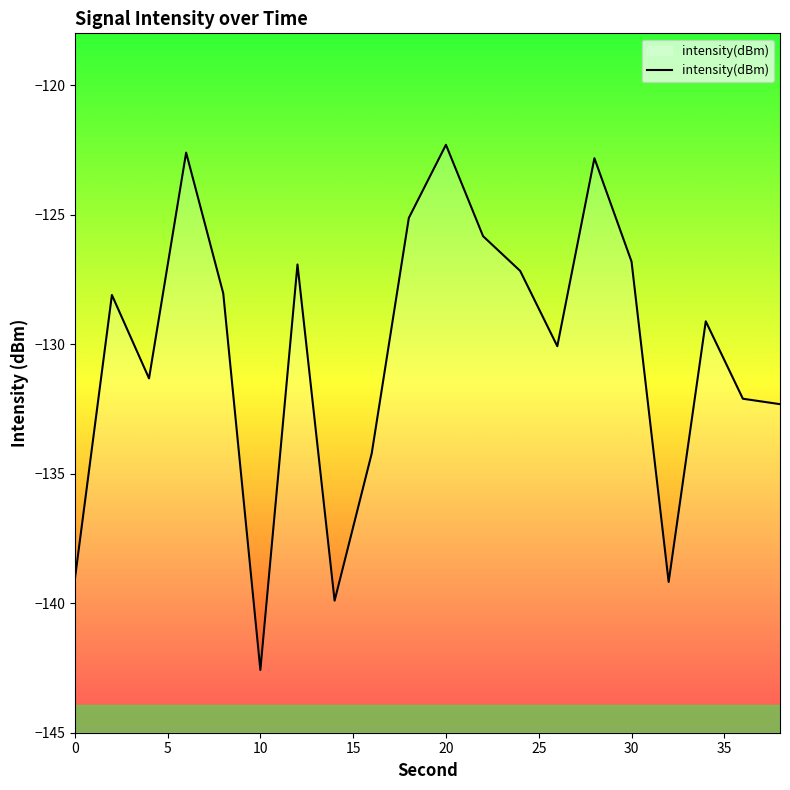

Which category has the lowest value in the intensity(dBm) series?

10